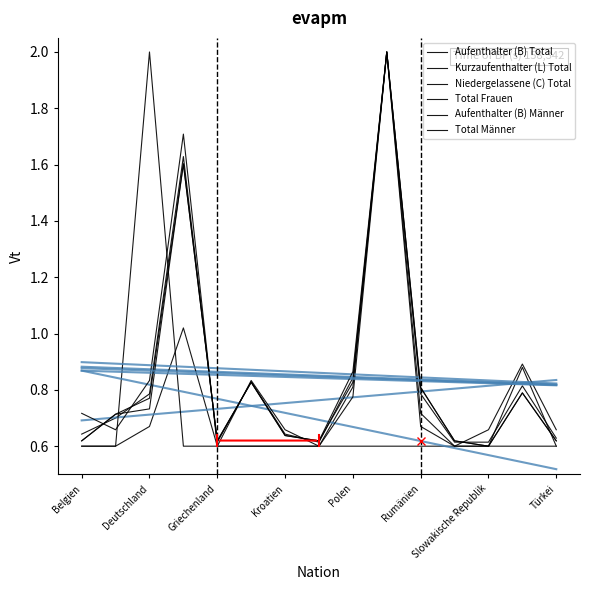

True or false: Kurzaufenthalter (L) Total and Total Frauen intersect in this chart.

False